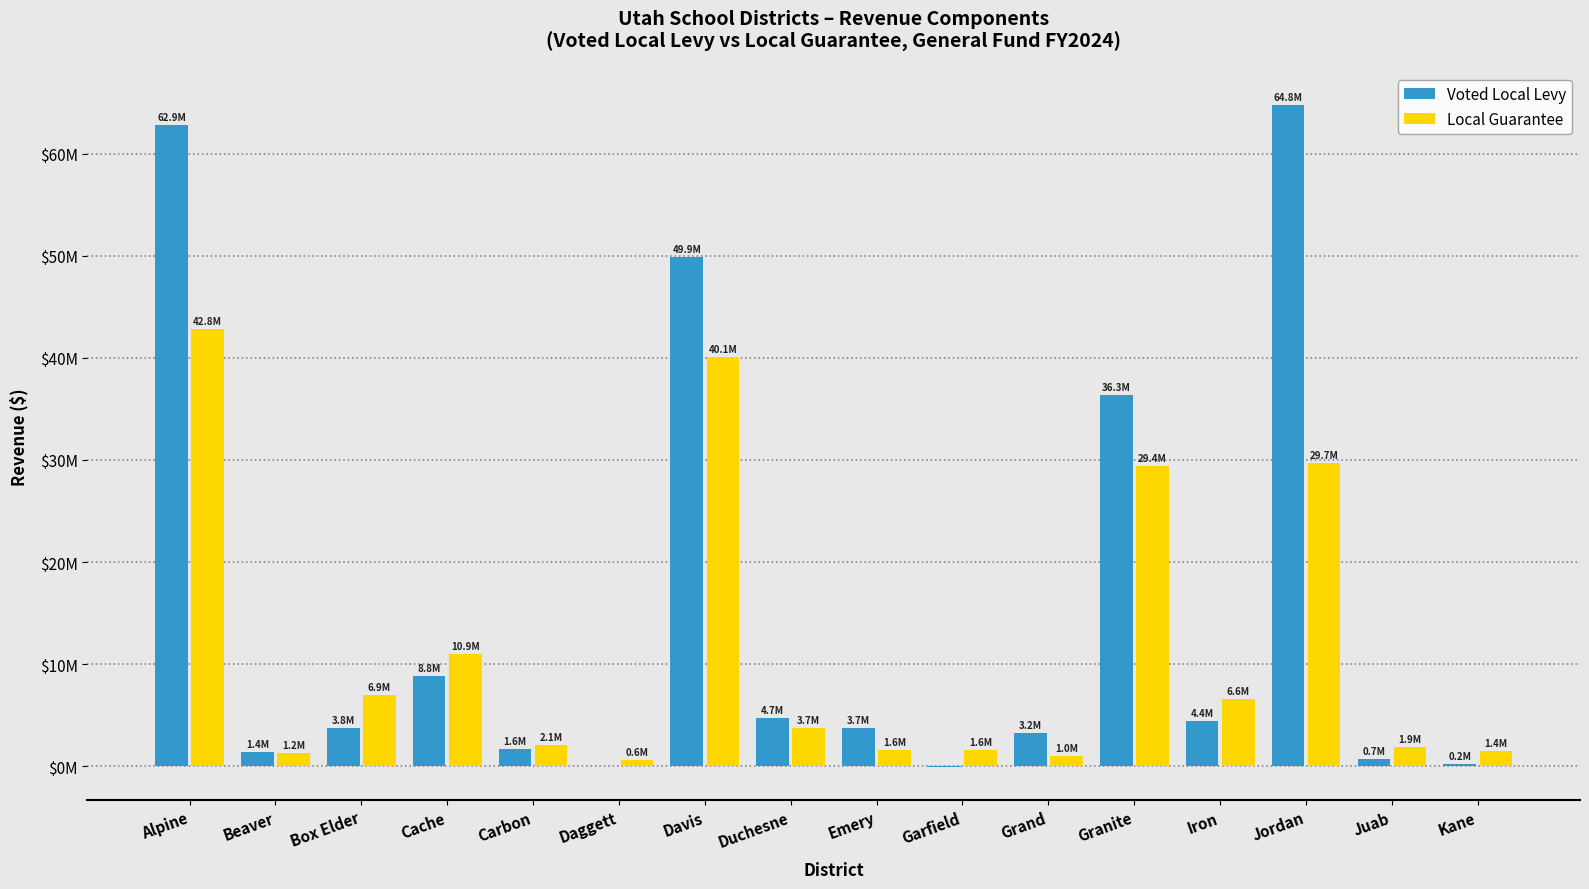

What are all the series names shown in the legend?

Voted Local Levy, Local Guarantee